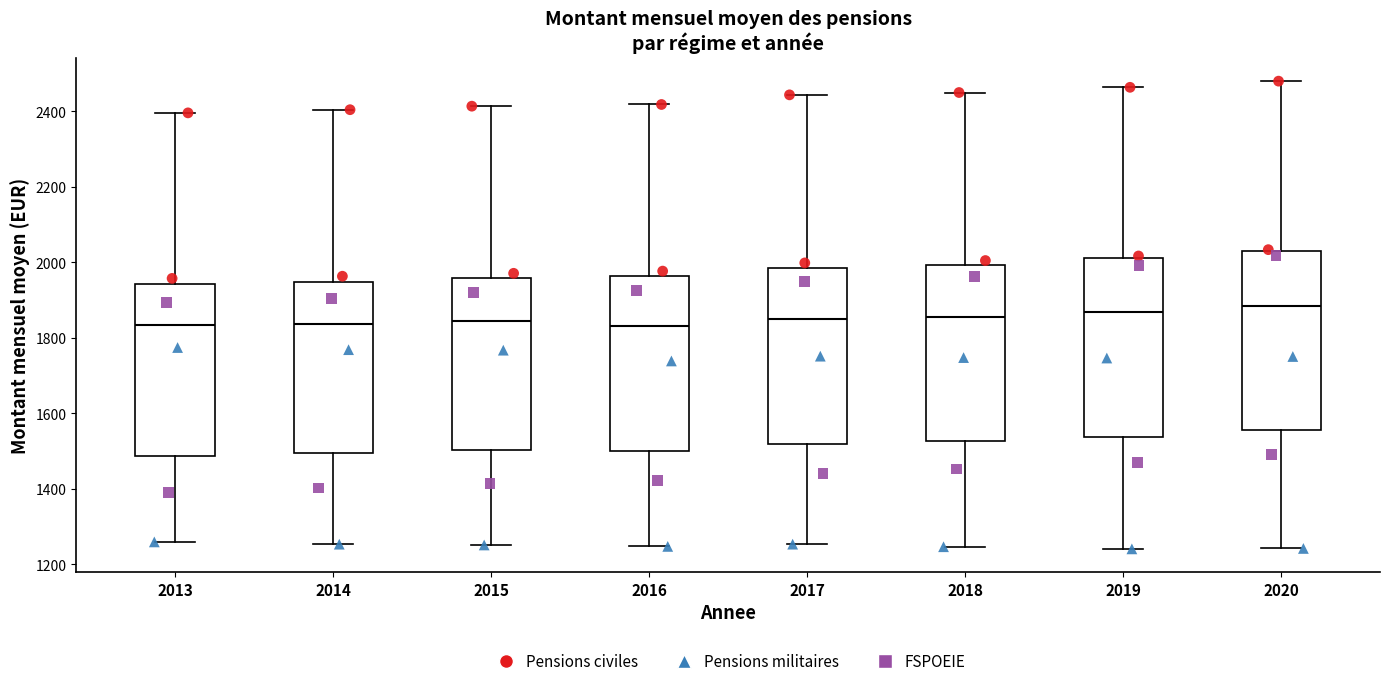

Reading left to right, transcribe this box plot: for each box, give where its median line is, the range the box spans, and where its two whiskers end, as read against the y-axis. The values are not printed on the chart, so give them approximately, as read against the axis.

2013: median 1840, box 1480 to 1940, whiskers 1260 to 2400
2014: median 1840, box 1500 to 1940, whiskers 1260 to 2400
2015: median 1840, box 1500 to 1960, whiskers 1260 to 2420
2016: median 1840, box 1500 to 1960, whiskers 1240 to 2420
2017: median 1860, box 1520 to 1980, whiskers 1260 to 2440
2018: median 1860, box 1520 to 2000, whiskers 1240 to 2460
2019: median 1860, box 1540 to 2020, whiskers 1240 to 2460
2020: median 1880, box 1560 to 2040, whiskers 1240 to 2480